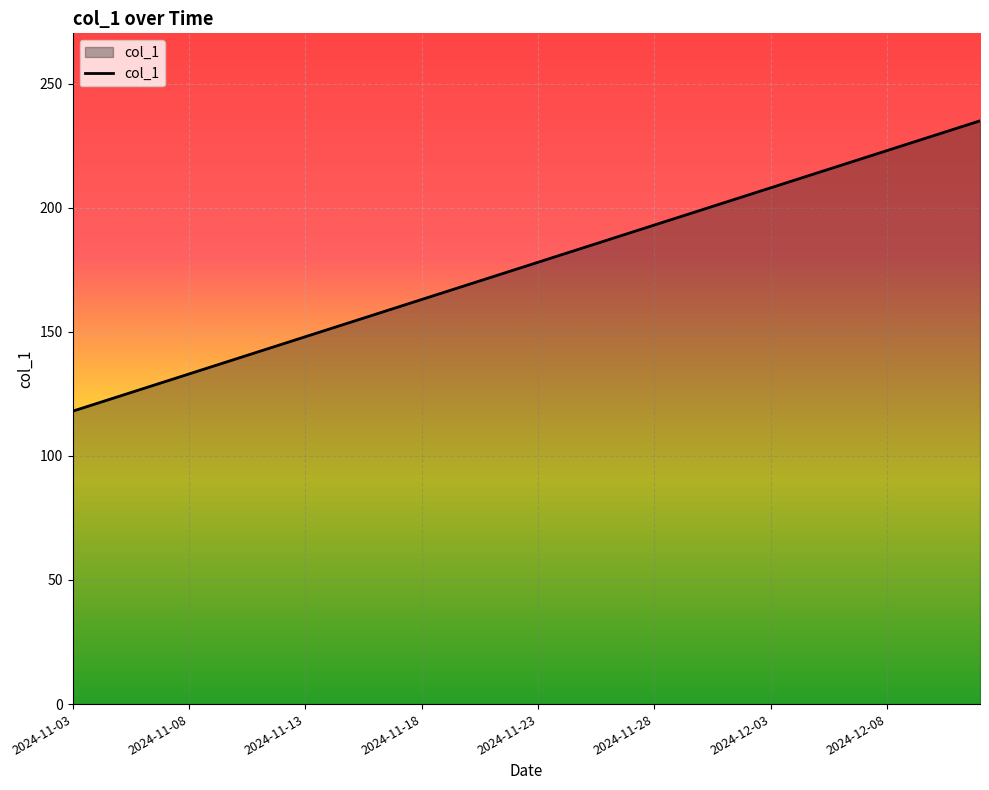

What is the sum of all values?

7060